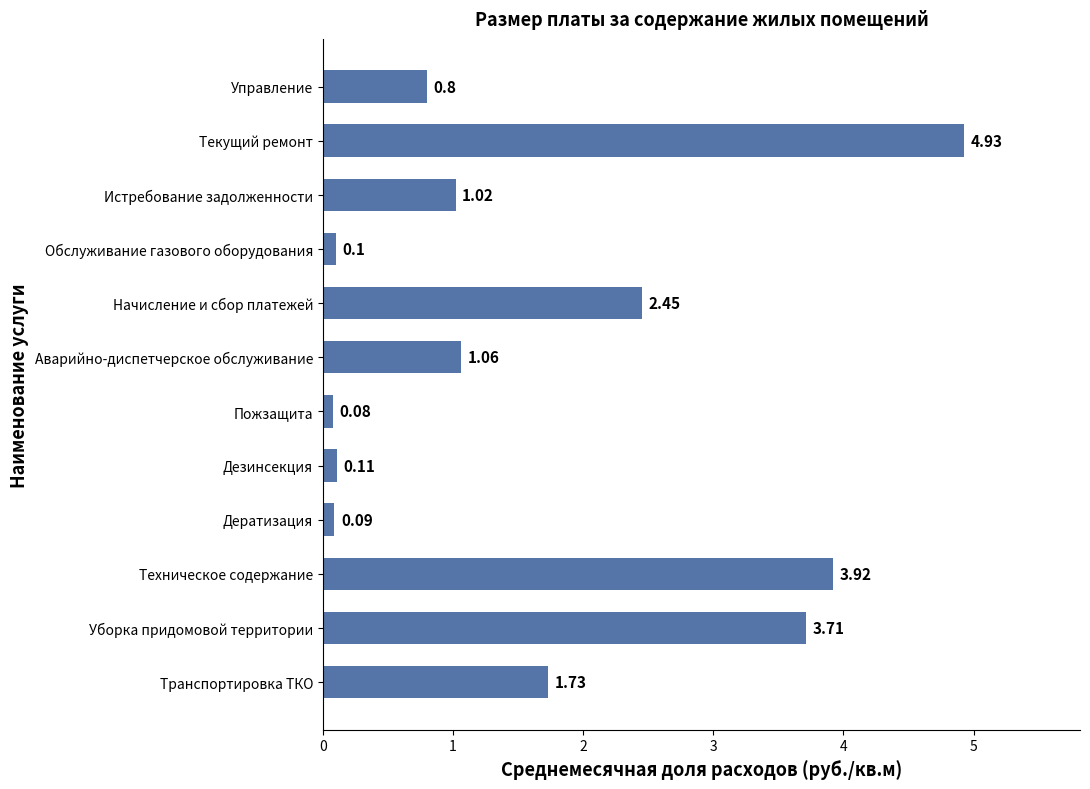

Which category has the lowest value across all series?

Пожзащита